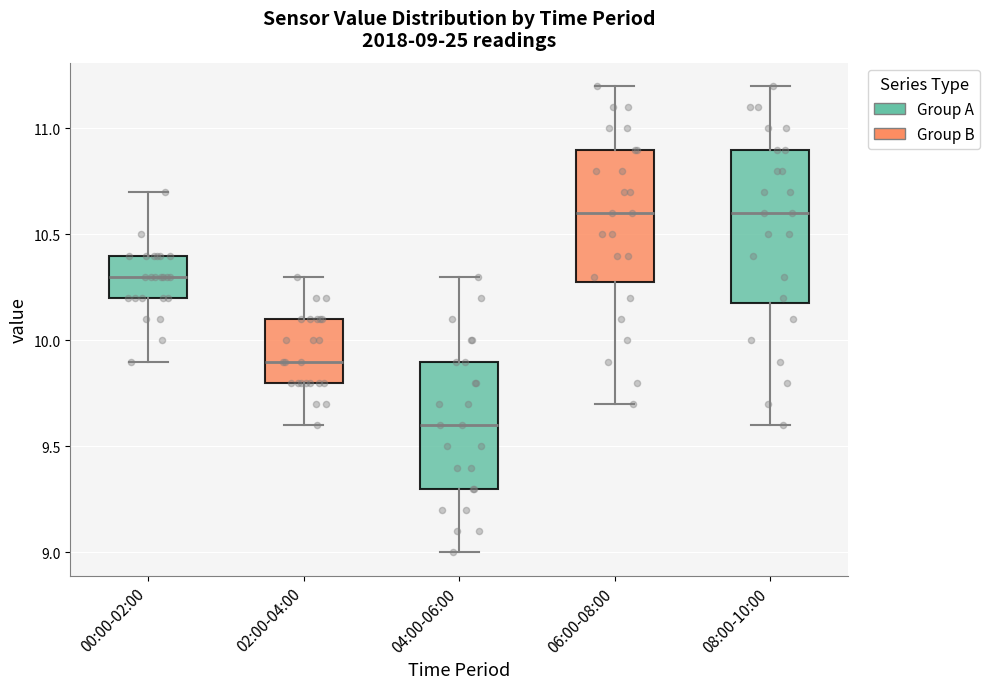

Comparing the boxes themselves (not the whiskers), which one is the tallest?

08:00-10:00